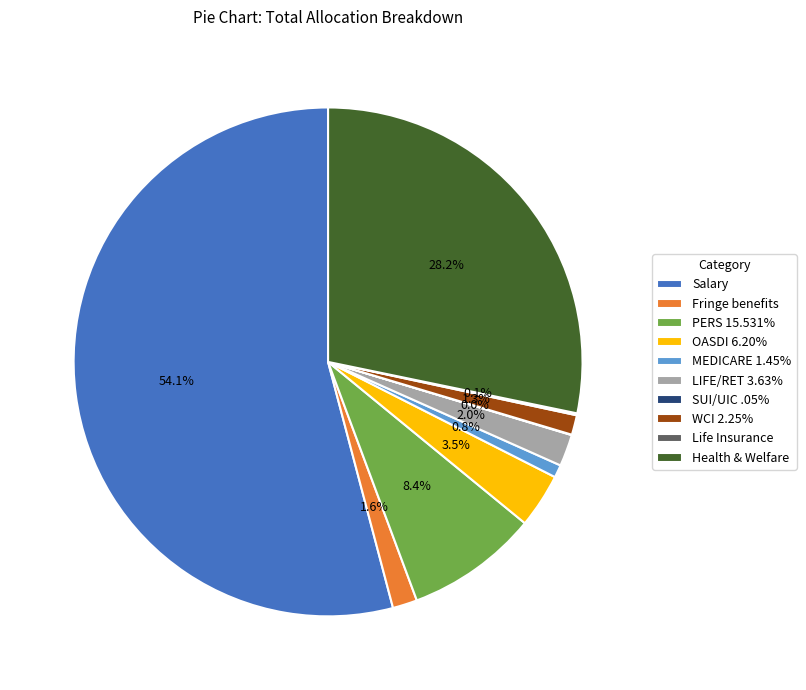

To the nearest percent, what is the combined percentage of MEDICARE 1.45% and Salary?

55%